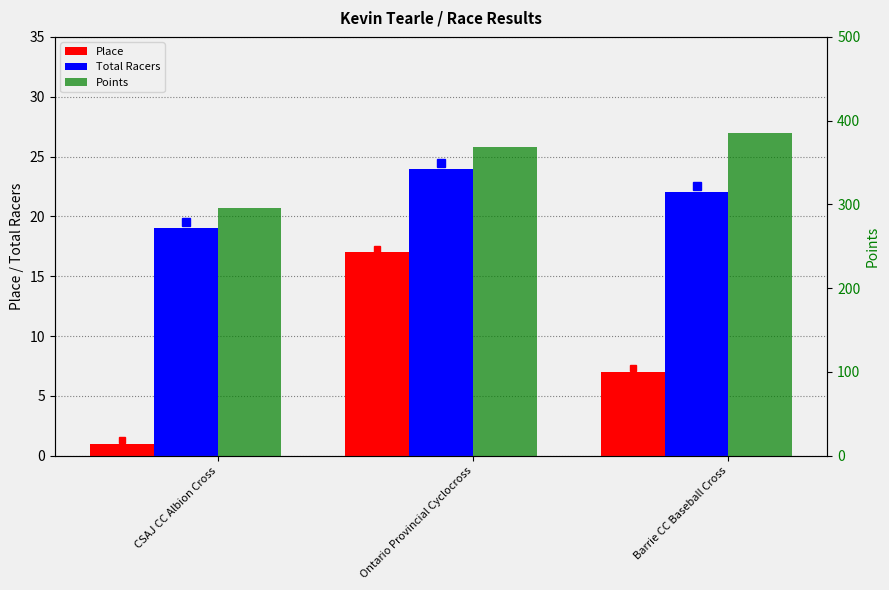

Are the bars grouped side by side (vs. stacked)?

Yes